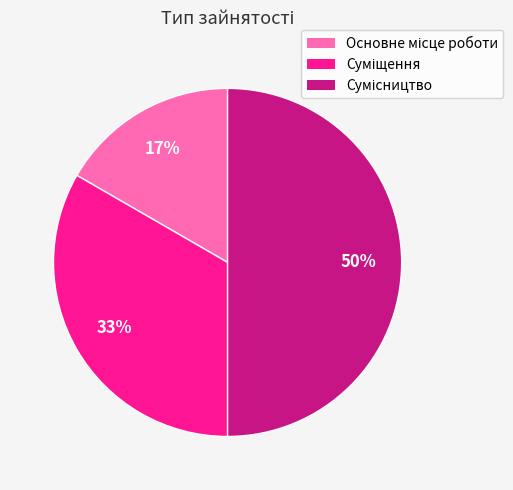

To the nearest percent, what is the difference between the largest and smallest slice percentages?

33%